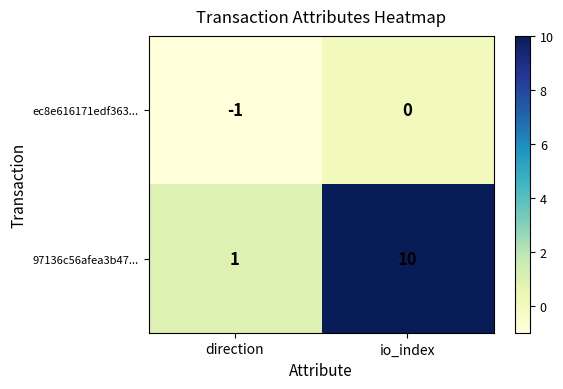

At which label is 97136c56afea3b47... closest to 5?

direction